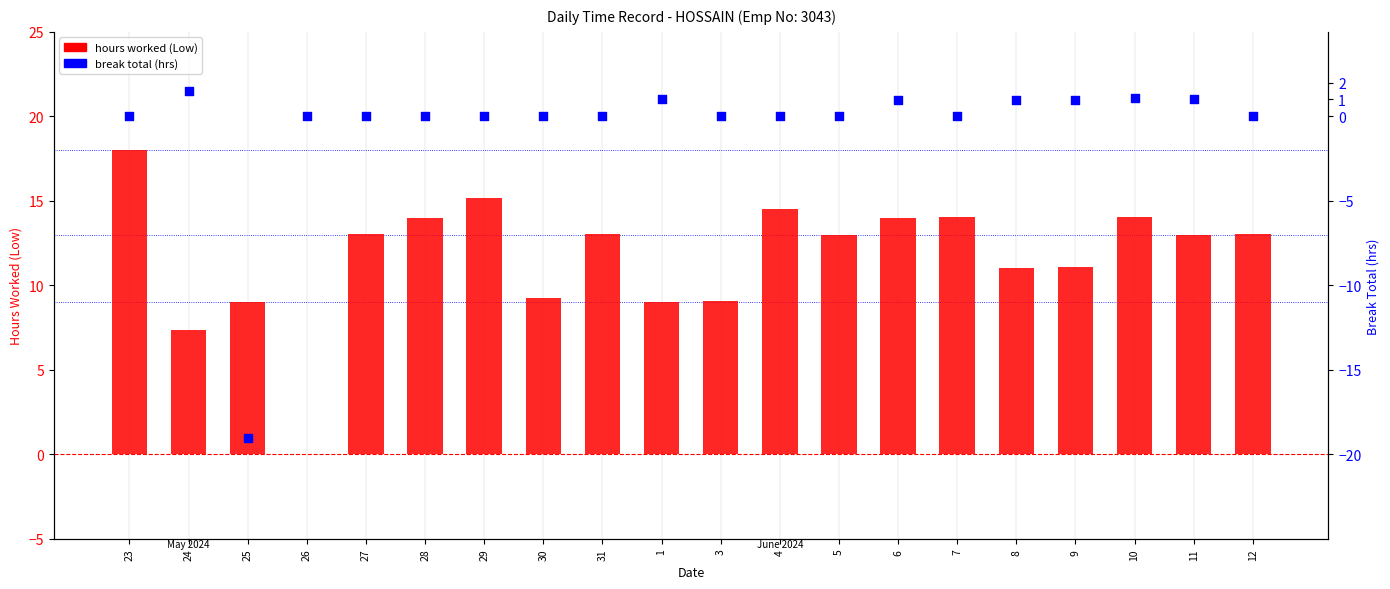

At how many categories does at least one series exceed 16?

1